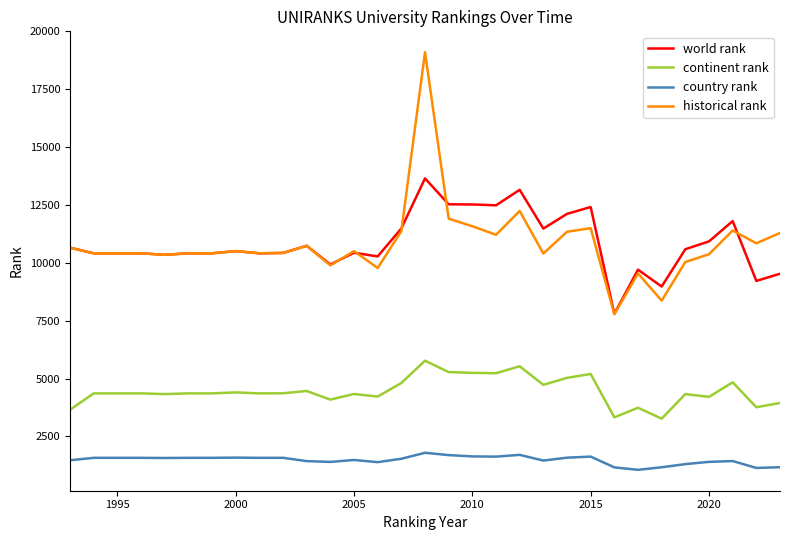

Which series has the largest range (max minus min)?

historical rank